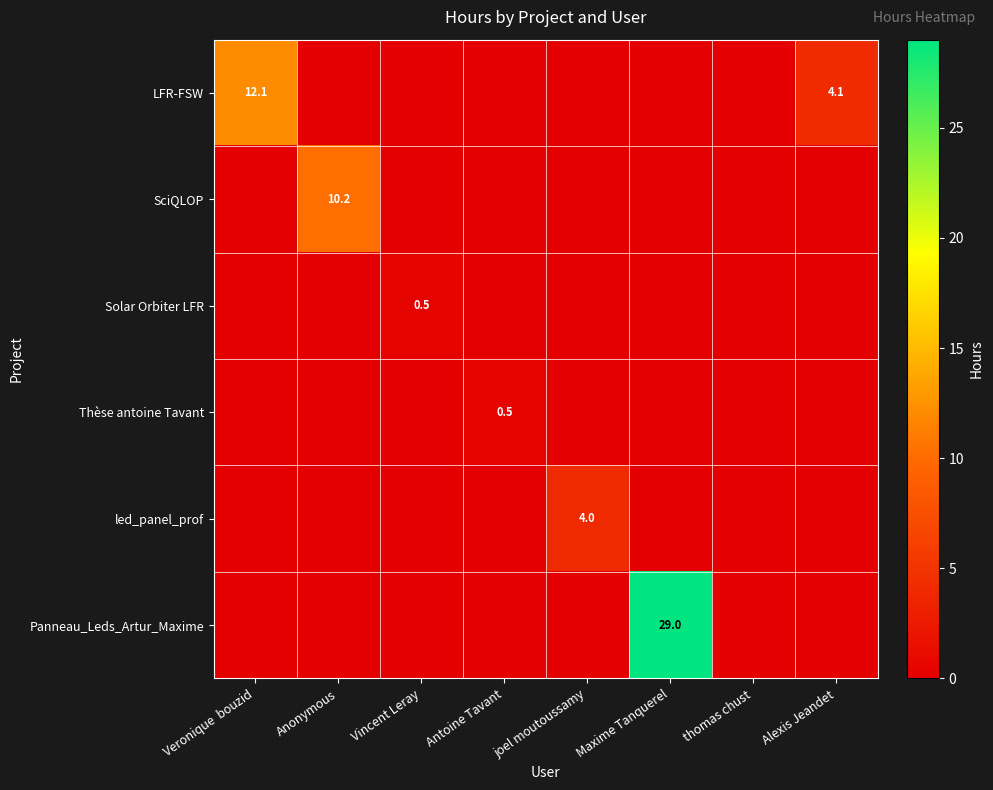

What is the total value across all series at Anonymous?

10.2